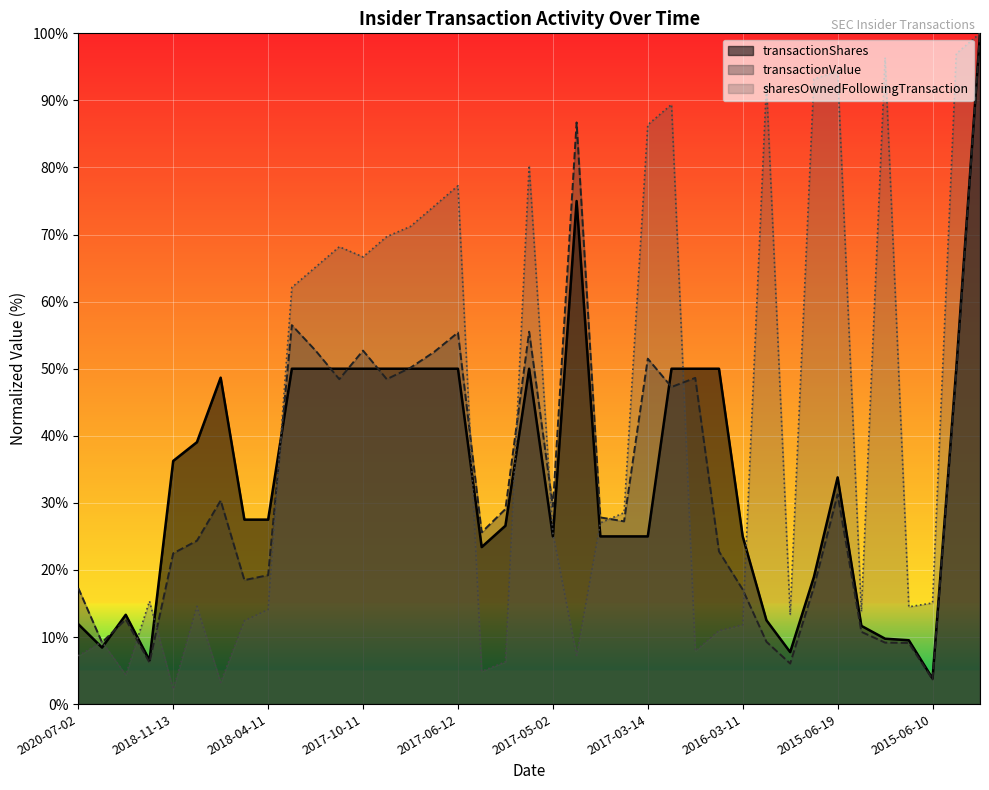

Which series has the largest total across all categories?

sharesOwnedFollowingTransaction